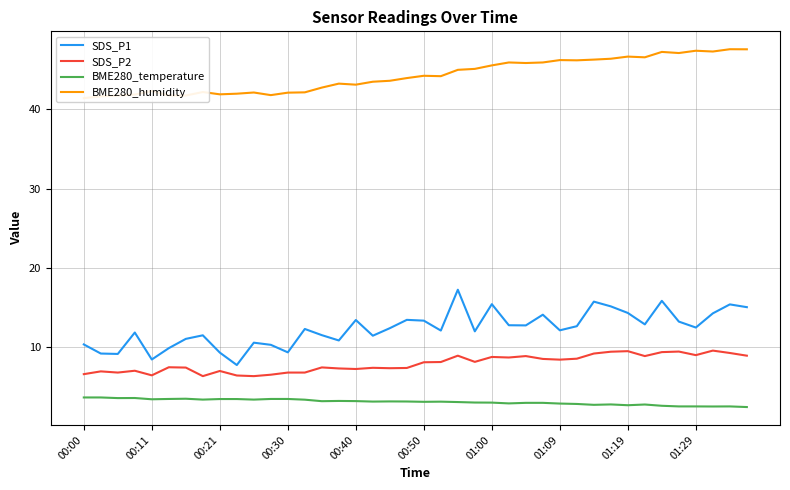

True or false: SDS_P1 has a value of 13.7 at 00:30.

False